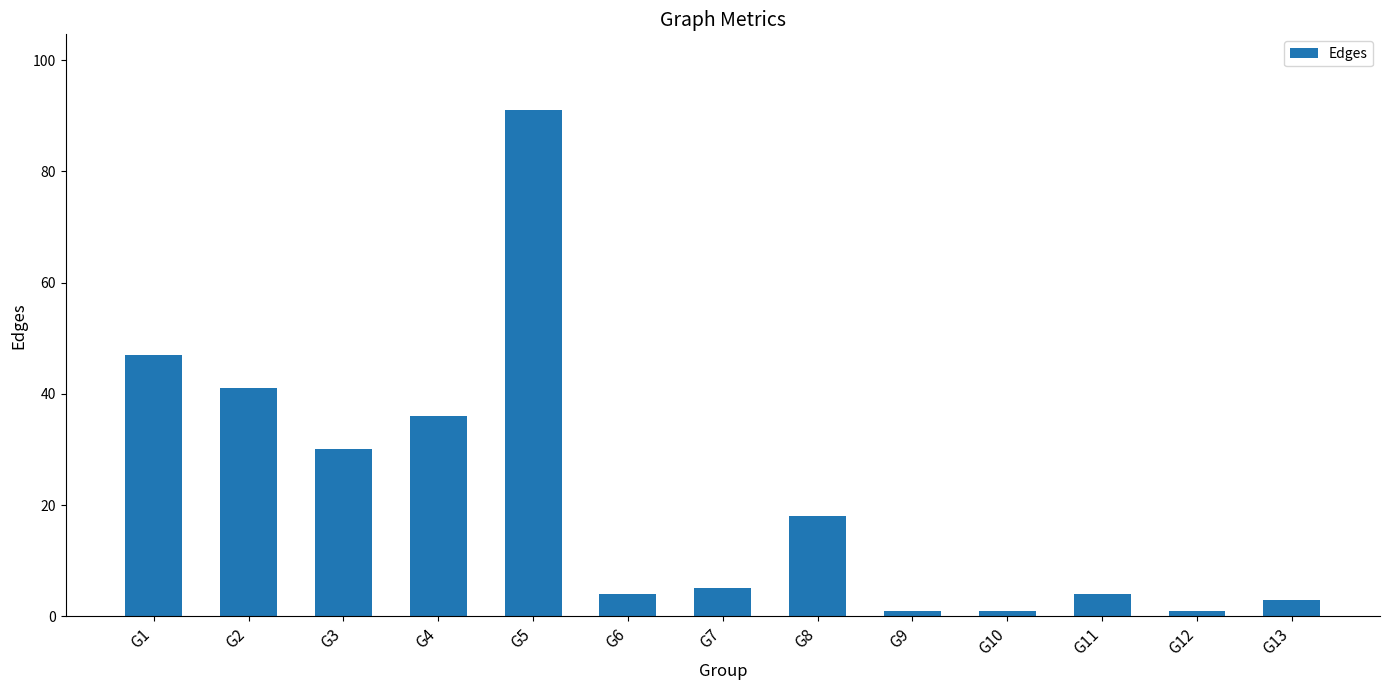

Reading left to right, what are all the values shown in this chart?

G1=47	G2=41	G3=30	G4=36	G5=91	G6=4	G7=5	G8=18	G9=1	G10=1	G11=4	G12=1	G13=3